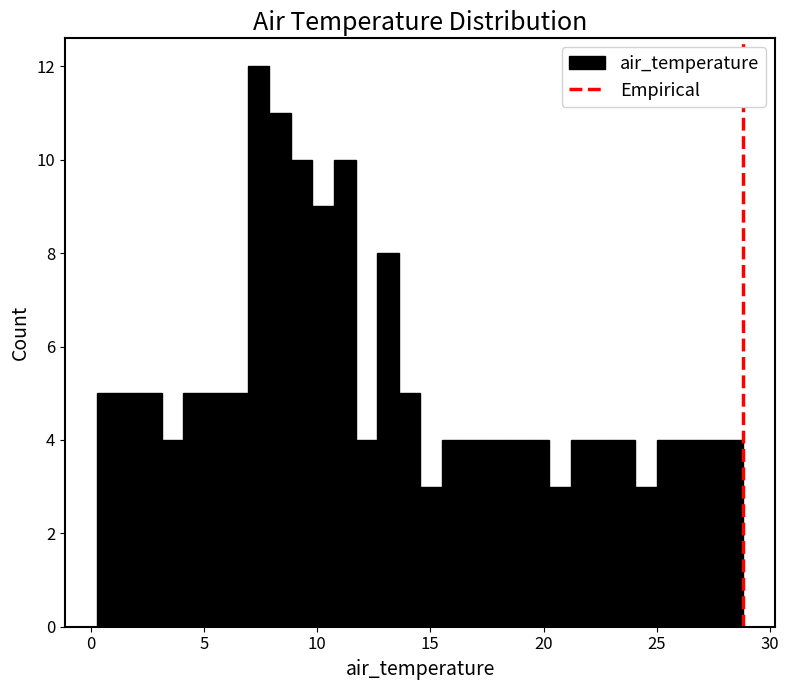

Read against the x-axis, roughly where is the centre of the tallest bar?

7.5